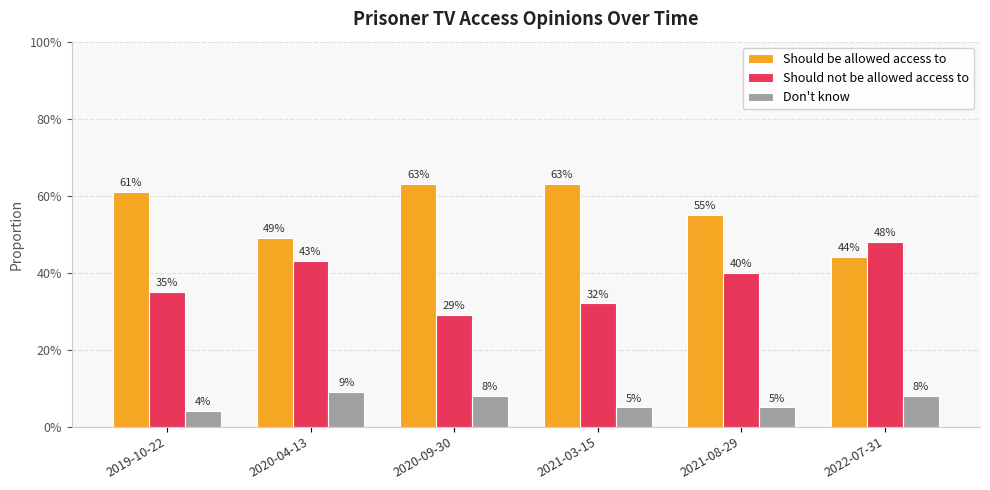

What is the label of the 1st bar from the right?

2022-07-31